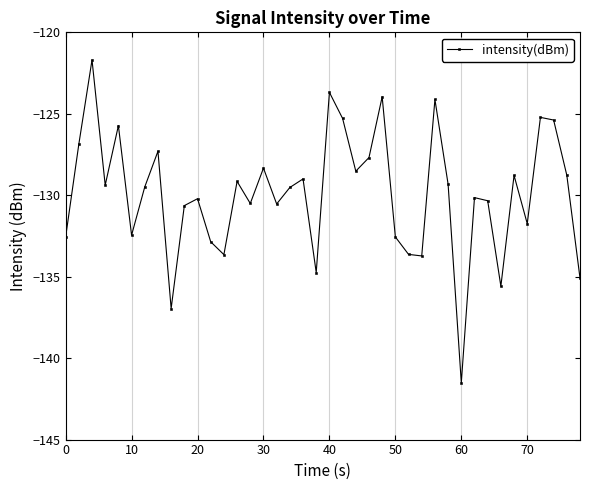

What is the value of the 26th point from the left?

-132.6